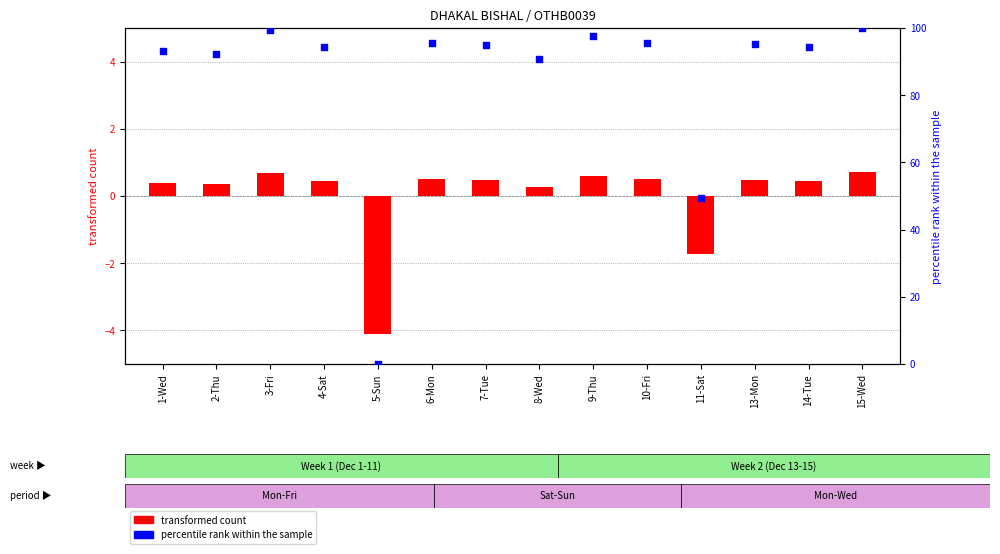

At which category is the sum across all series the highest?

15-Wed